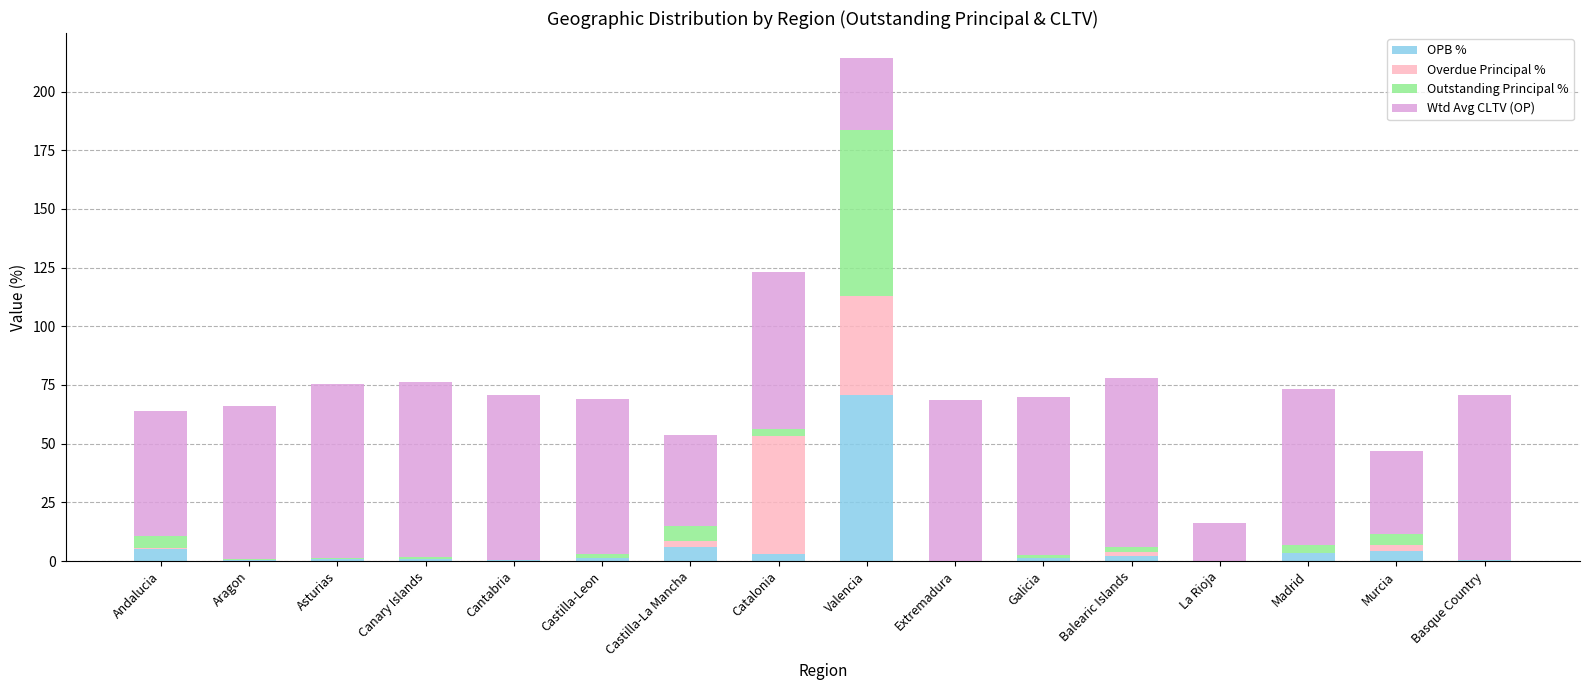

Which category has the highest value in the OPB % series?

Valencia